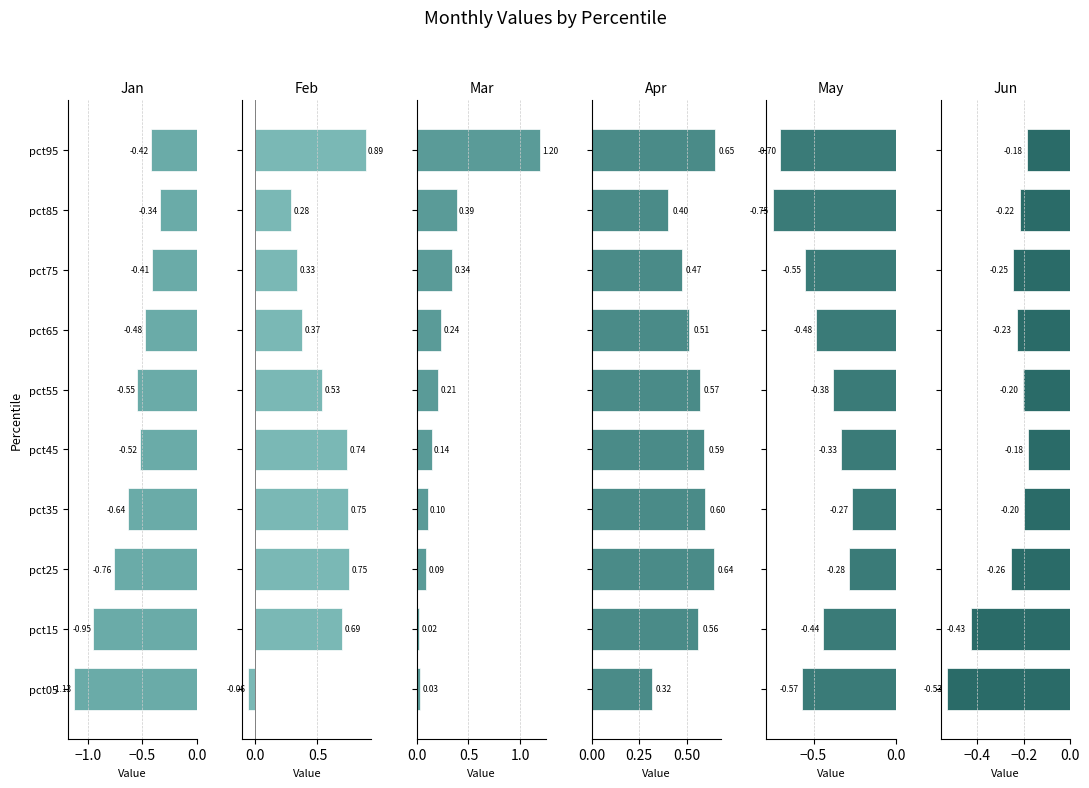

Between pct45 and pct15, which is larger?

pct45